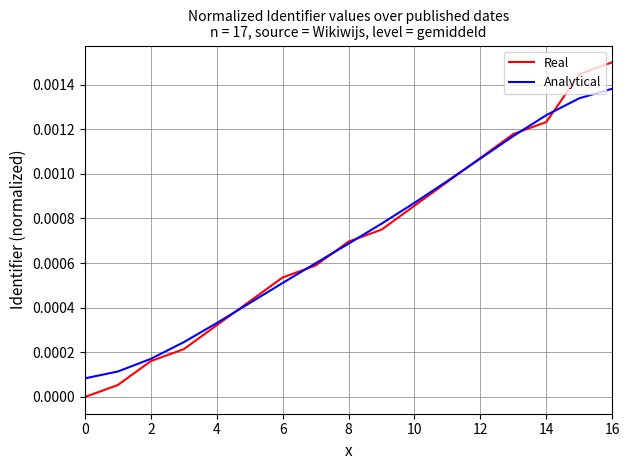

What are all the series names shown in the legend?

Real, Analytical